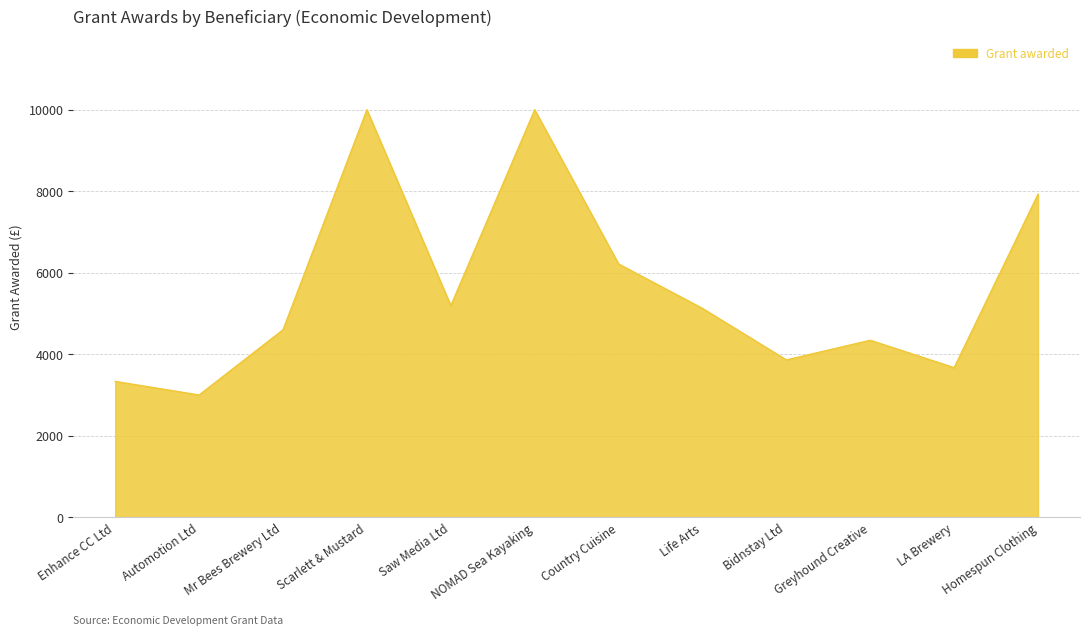

What is the minimum value shown in the chart?

3000.0